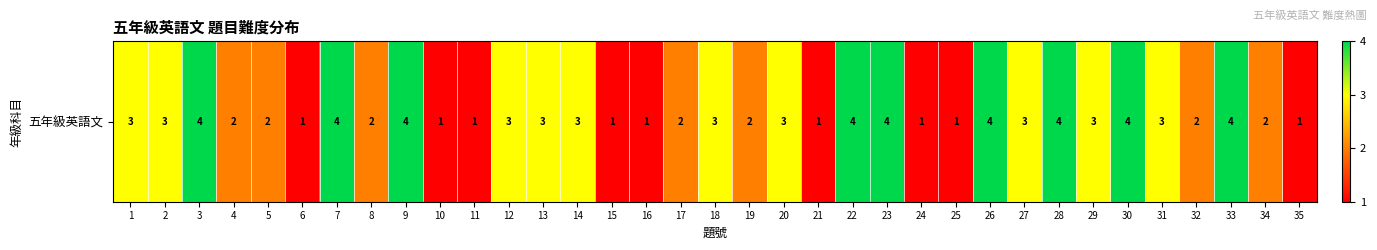

Count the number of categories in the chart.

35